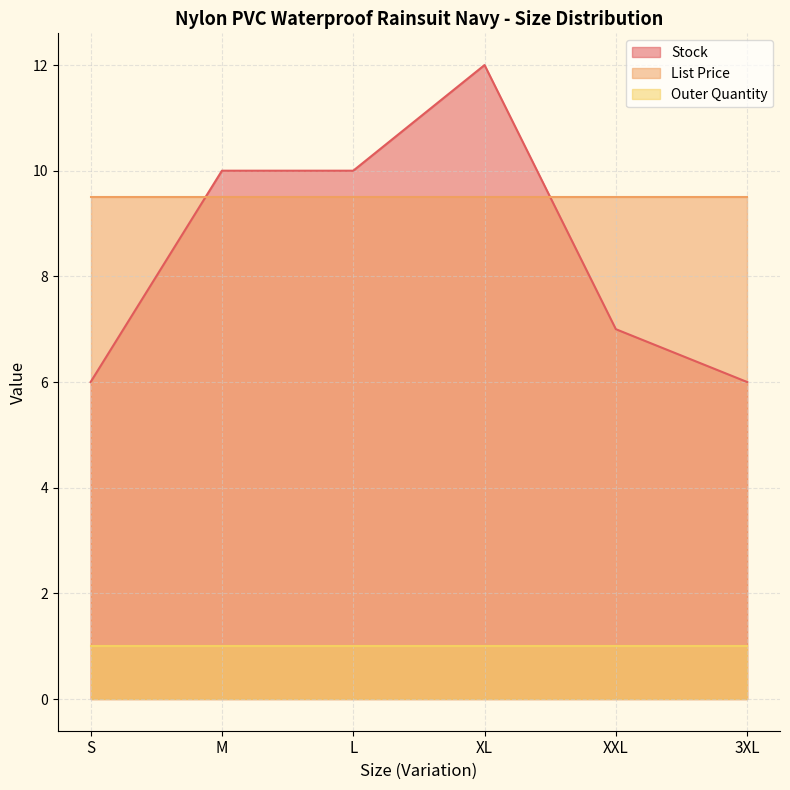

How many data points in Stock are less than 10?

3